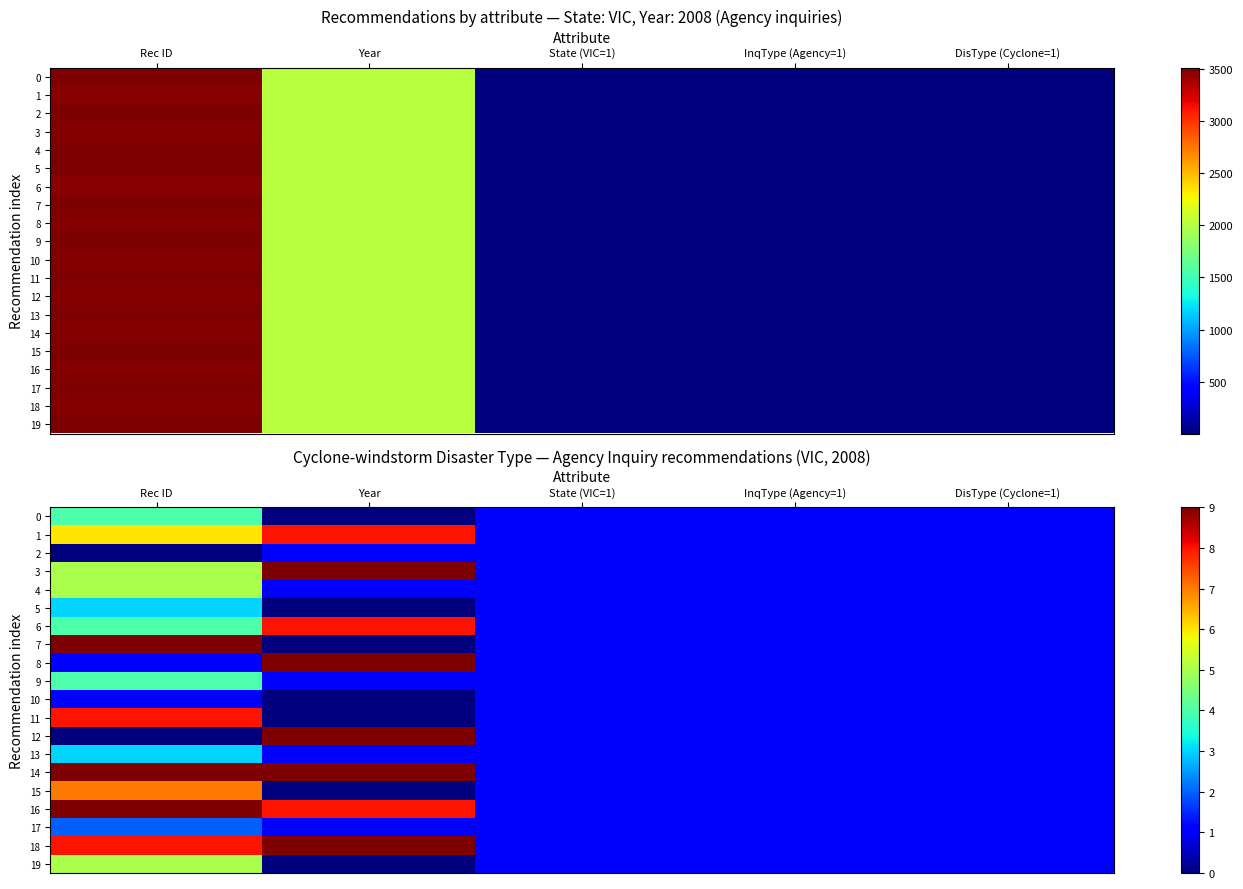

What is the sum of all 5 values?

6